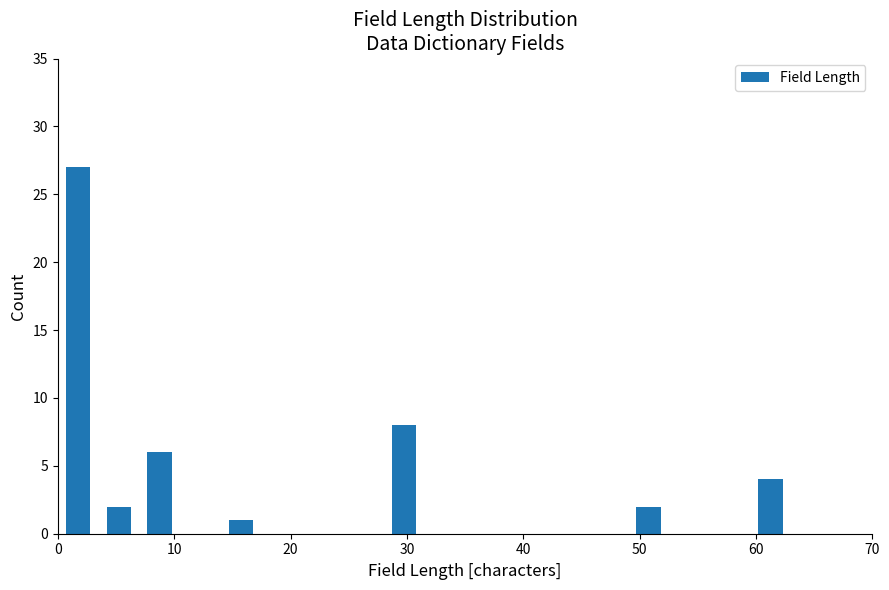

Read against the x-axis, roughly where is the centre of the tallest bar?

2